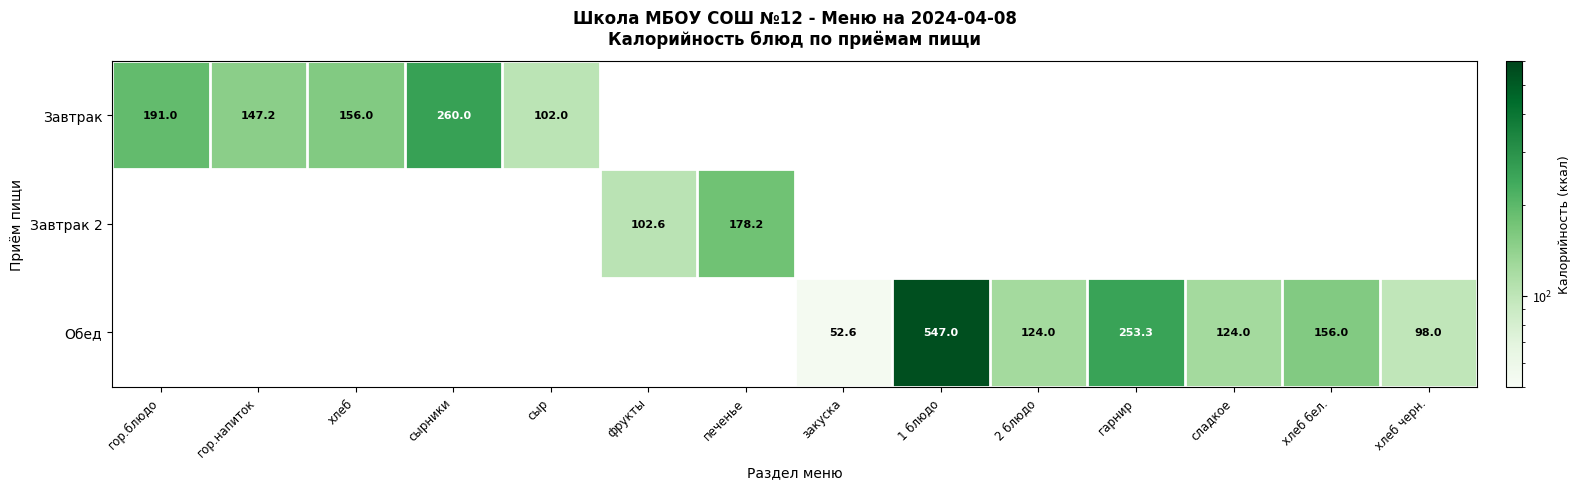

The value of Завтрак at сыр is 102.0. True or false?

True